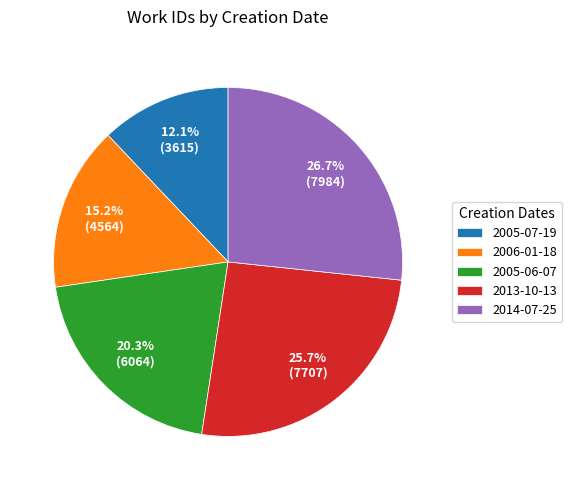

Rank the categories by value from highest to lowest.

2014-07-25, 2013-10-13, 2005-06-07, 2006-01-18, 2005-07-19